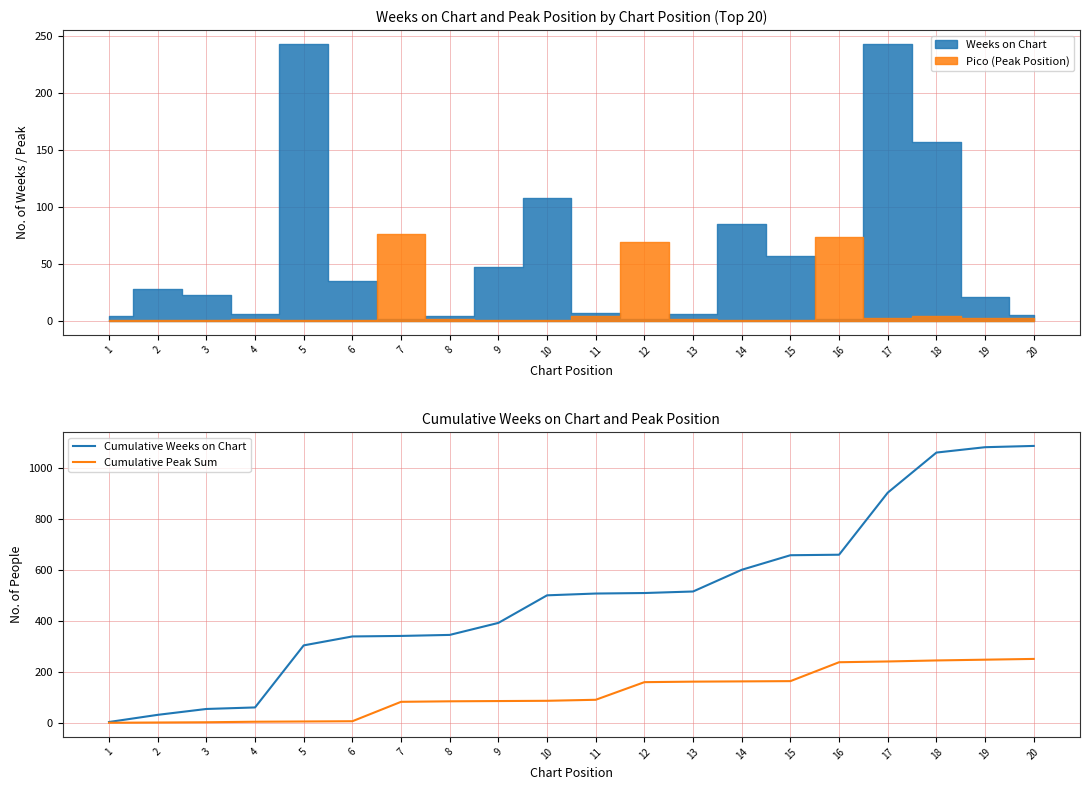

True or false: Cumulative Peak Sum and Cumulative Weeks on Chart cross at least once.

False